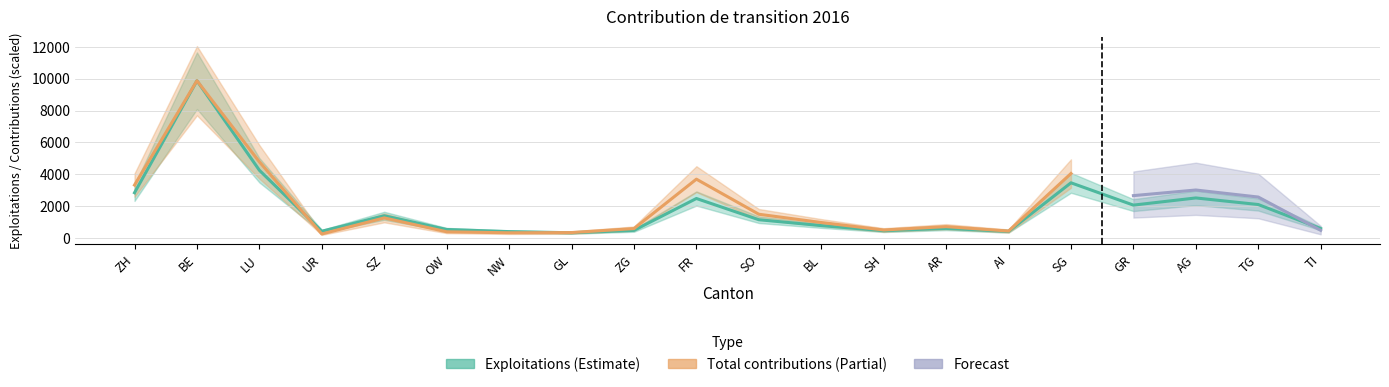

Reading left to right, transcribe all the data shown in this chart.

2844	9873	4255	432	1400	540	406	335	483	2484	1152	783	464	608	420	3468	2069	2518	2105	599